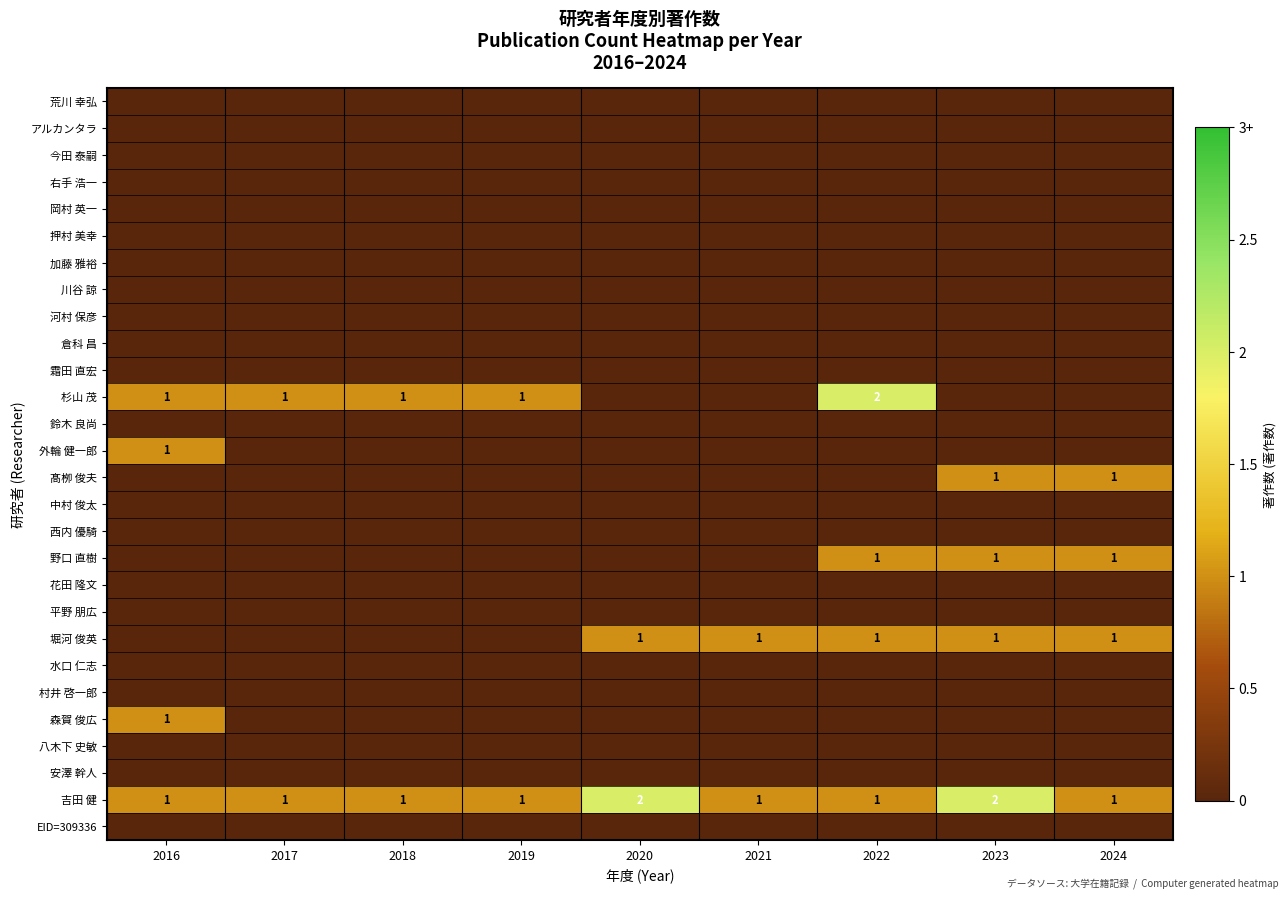

True or false: 吉田 健 has a value of 2 at 2020.

True